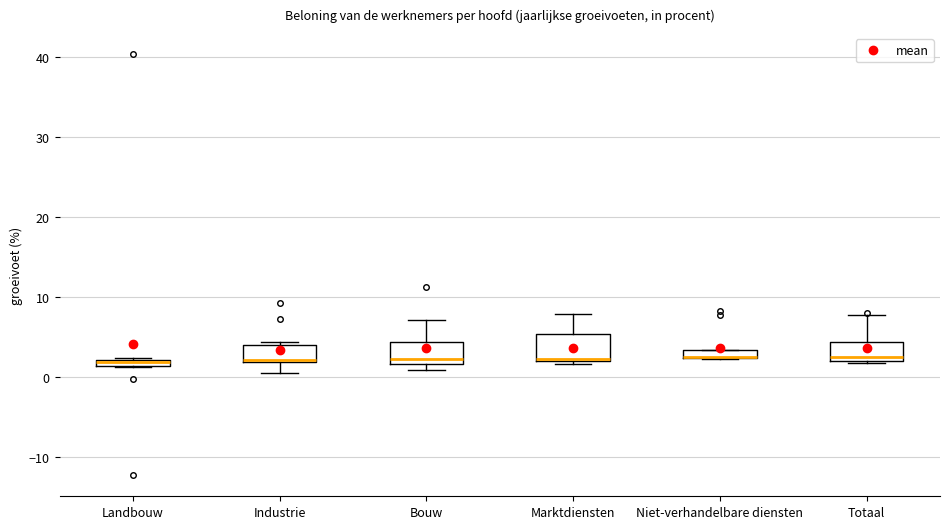

Where is the lower edge of the box for Industrie on the y-axis? The values are not printed on the chart, so give them approximately, as read against the axis.

2